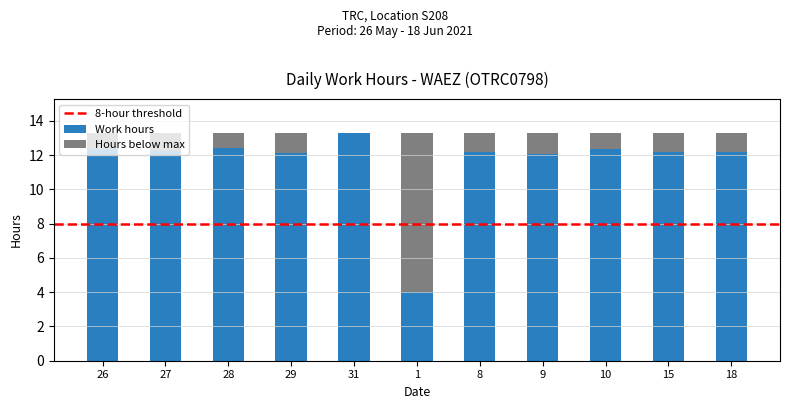

Count the number of data series in this chart.

2